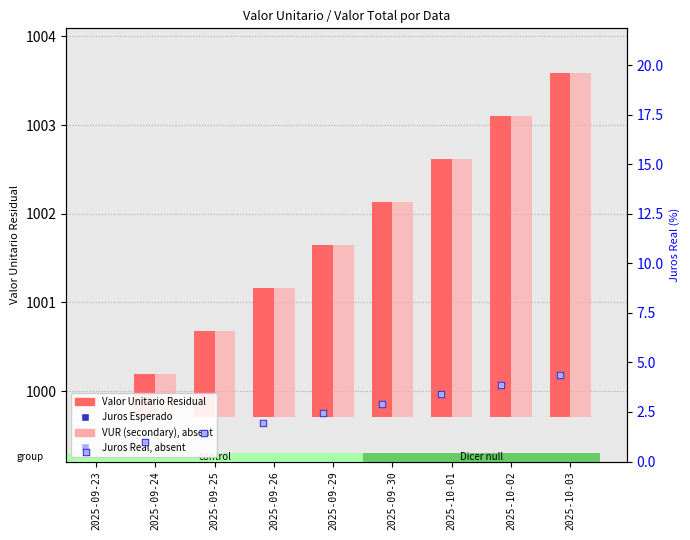

At which category is the sum across all series the highest?

2025-10-03